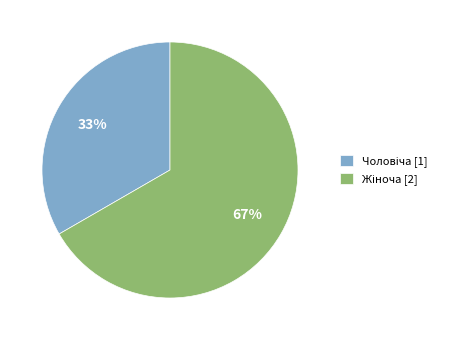

Is there a majority slice in this chart?

Yes